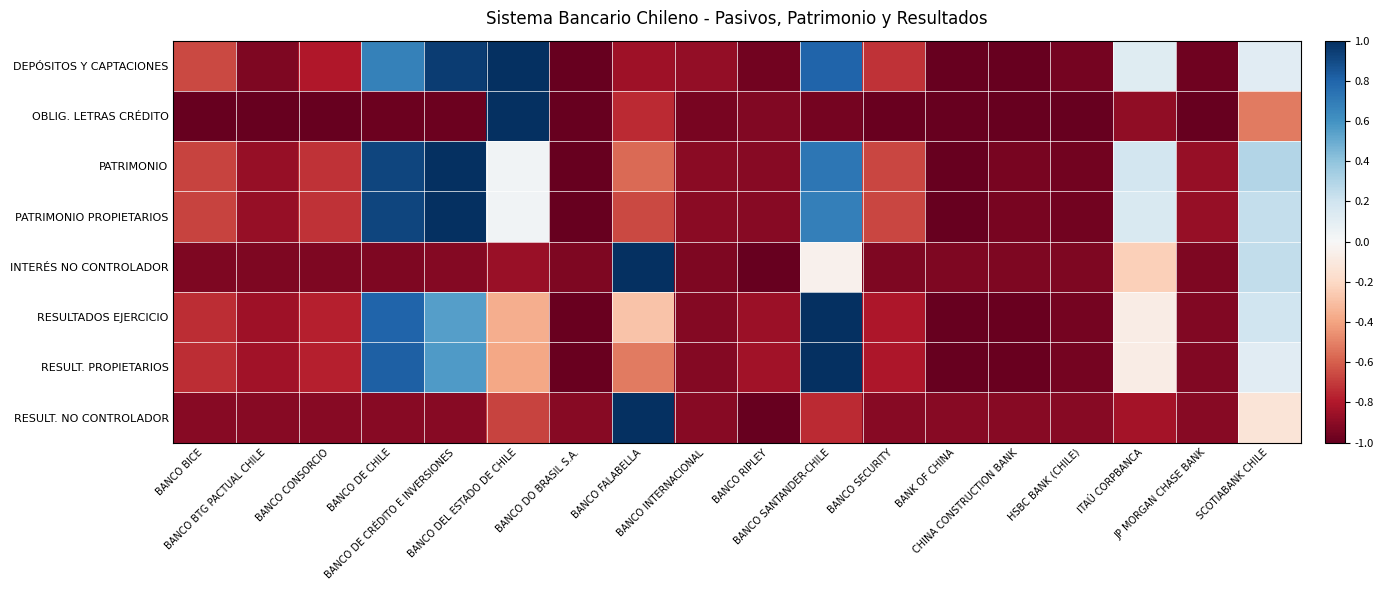

What is the greatest value displayed?

1.0